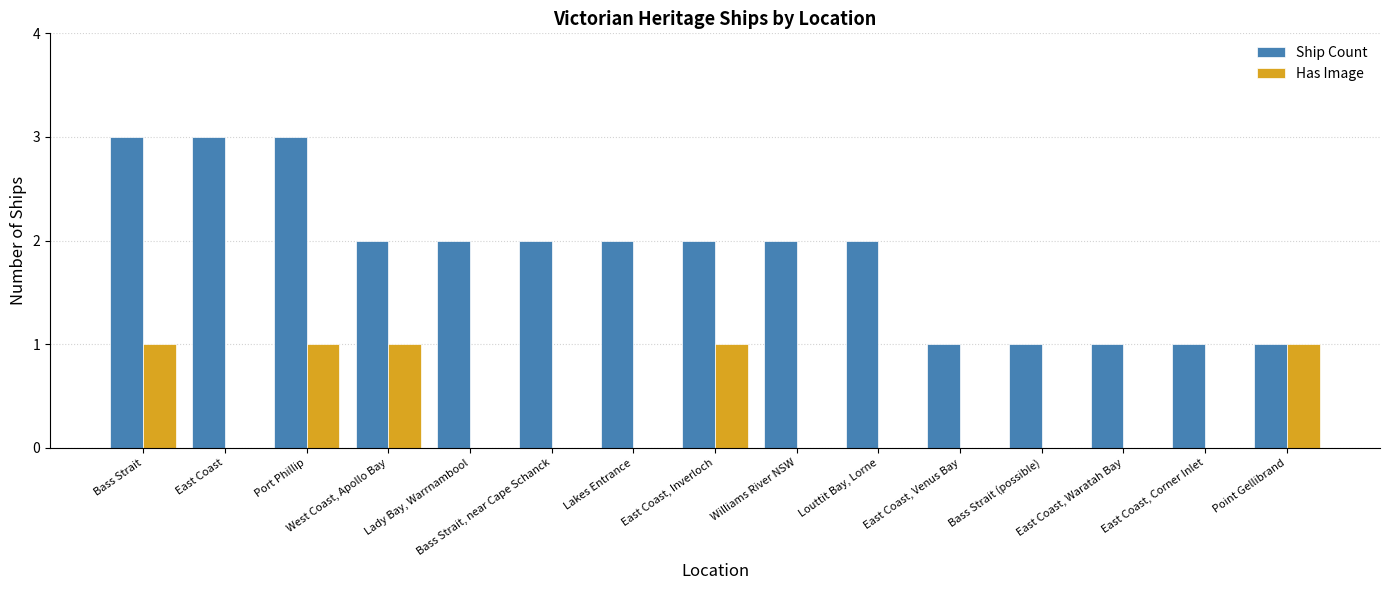

What are all the series names shown in the legend?

Ship Count, Has Image